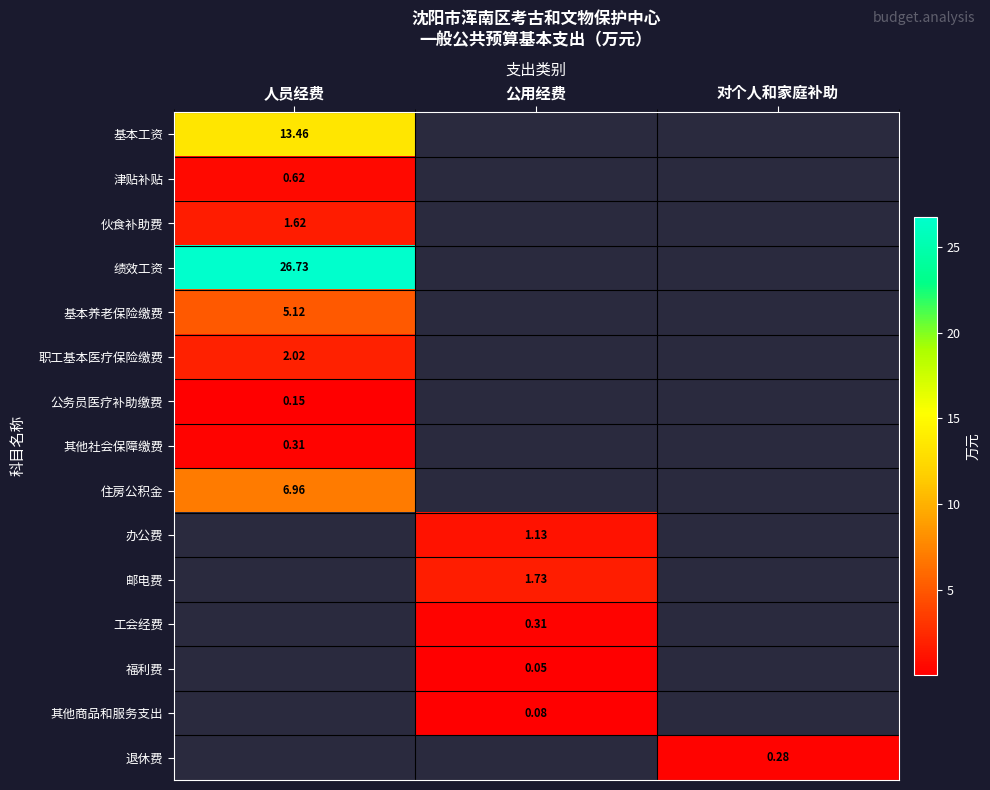

How many values in the 工会经费 series exceed 0?

1